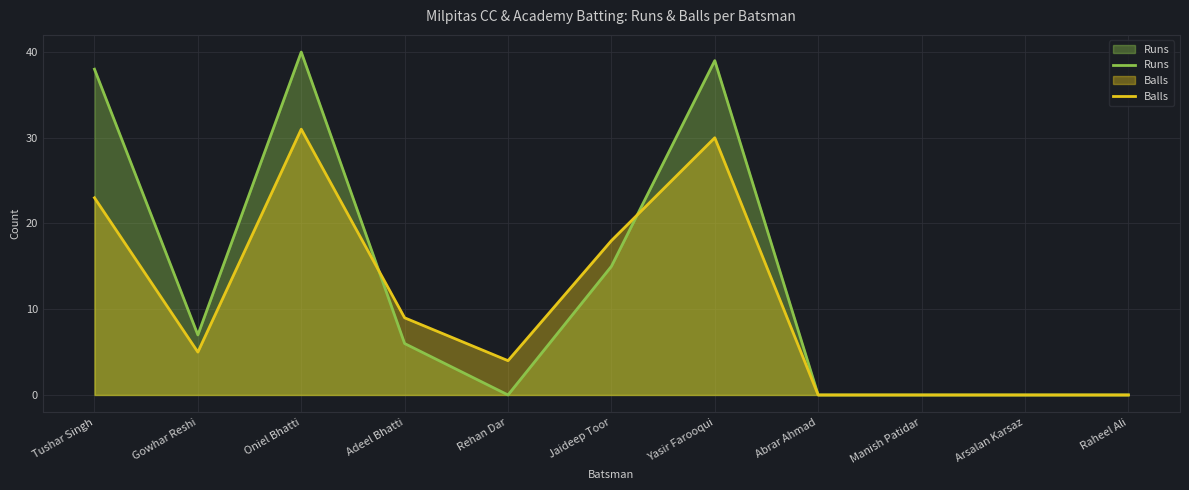

How many values in Runs are above zero?

6